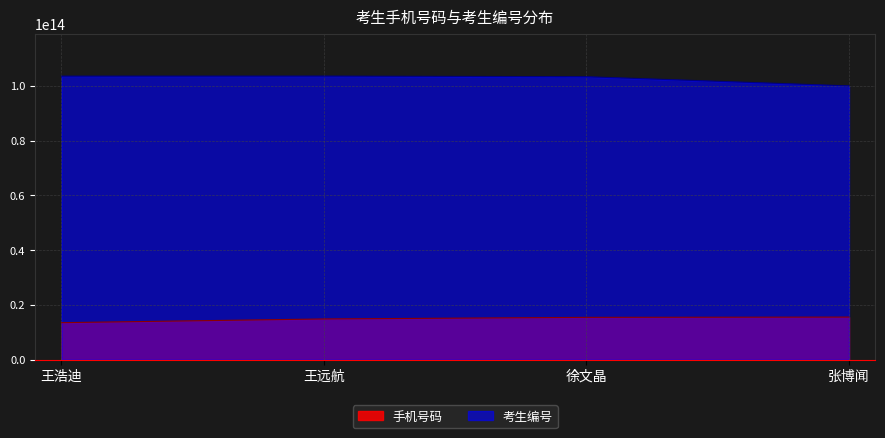

Between 王浩迪 and 张博闻, which series saw the biggest shift?

考生编号